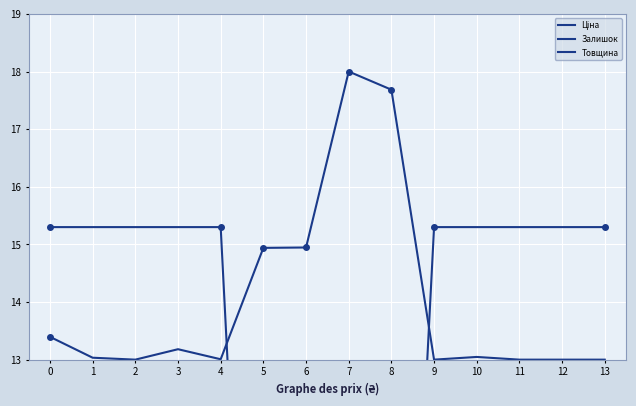

Where is the first local minimum for Залишок?

2